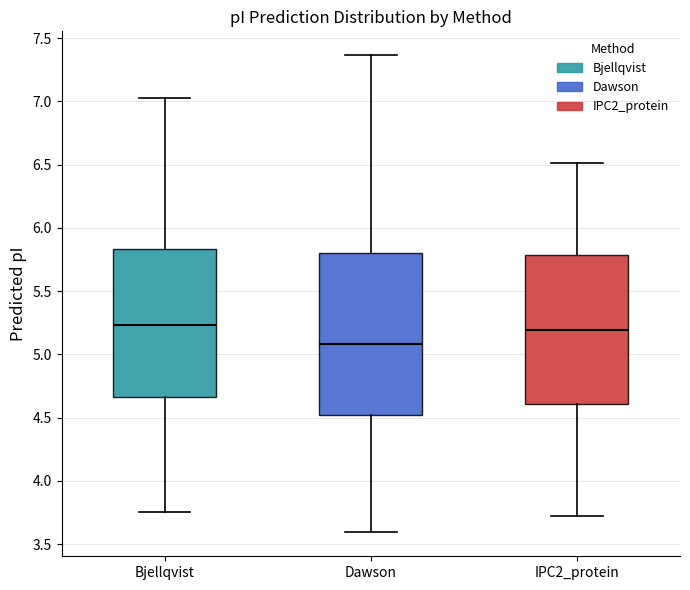

Where is the upper edge of the box for Dawson on the y-axis? The values are not printed on the chart, so give them approximately, as read against the axis.

5.80